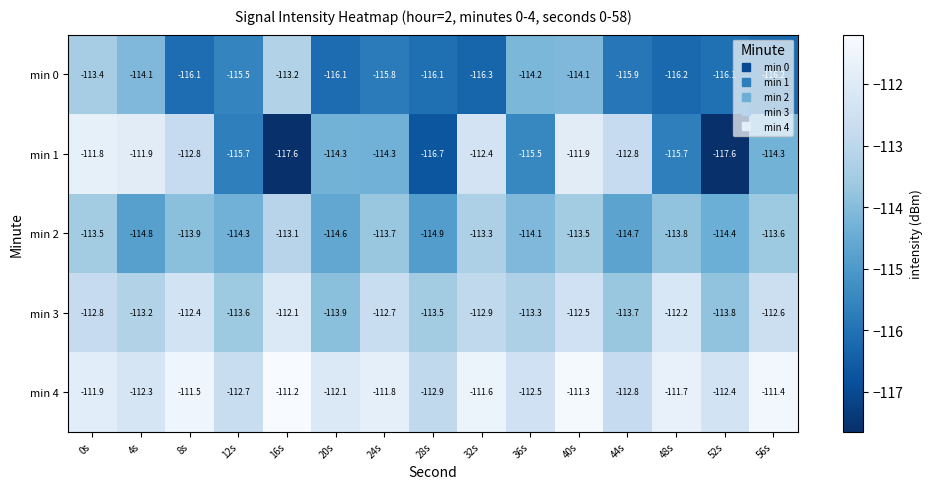

What is the spread (max minus min) of values at 20s?

4.0